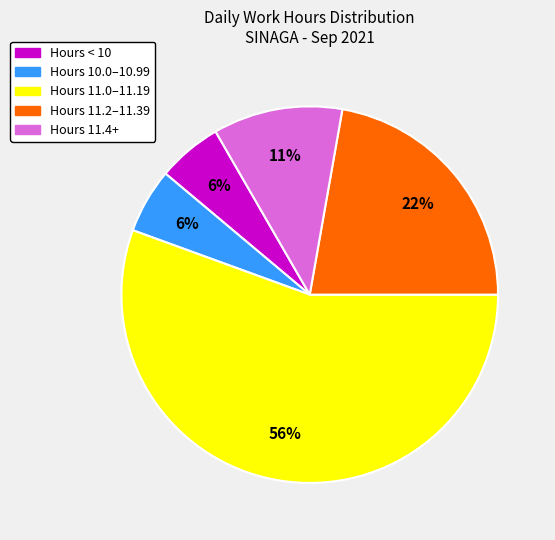

To the nearest percent, what is the average slice percentage?

20%